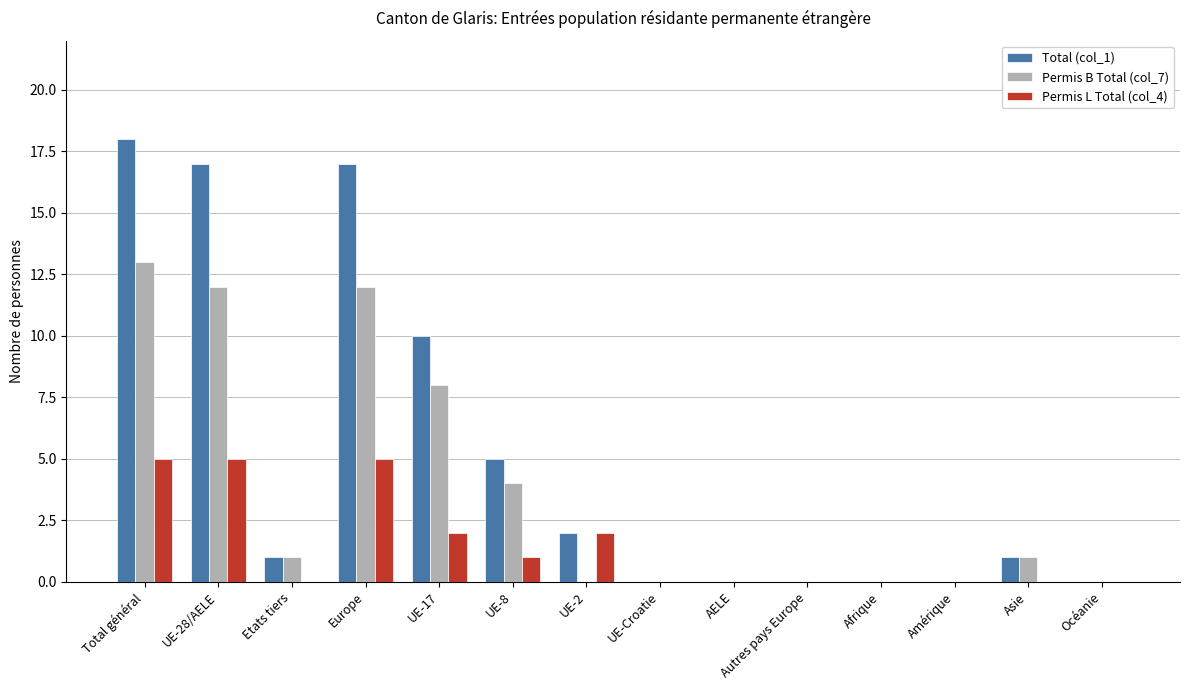

What is the maximum value for Permis B Total (col_7)?

13